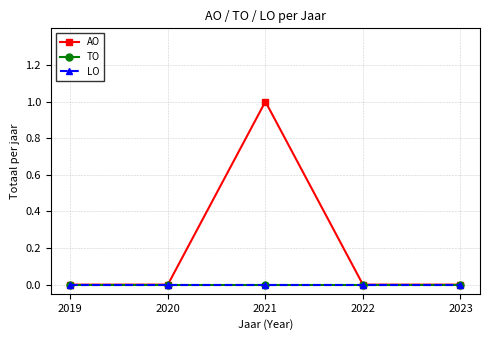

Does the chart display data point markers on the line(s)?

Yes